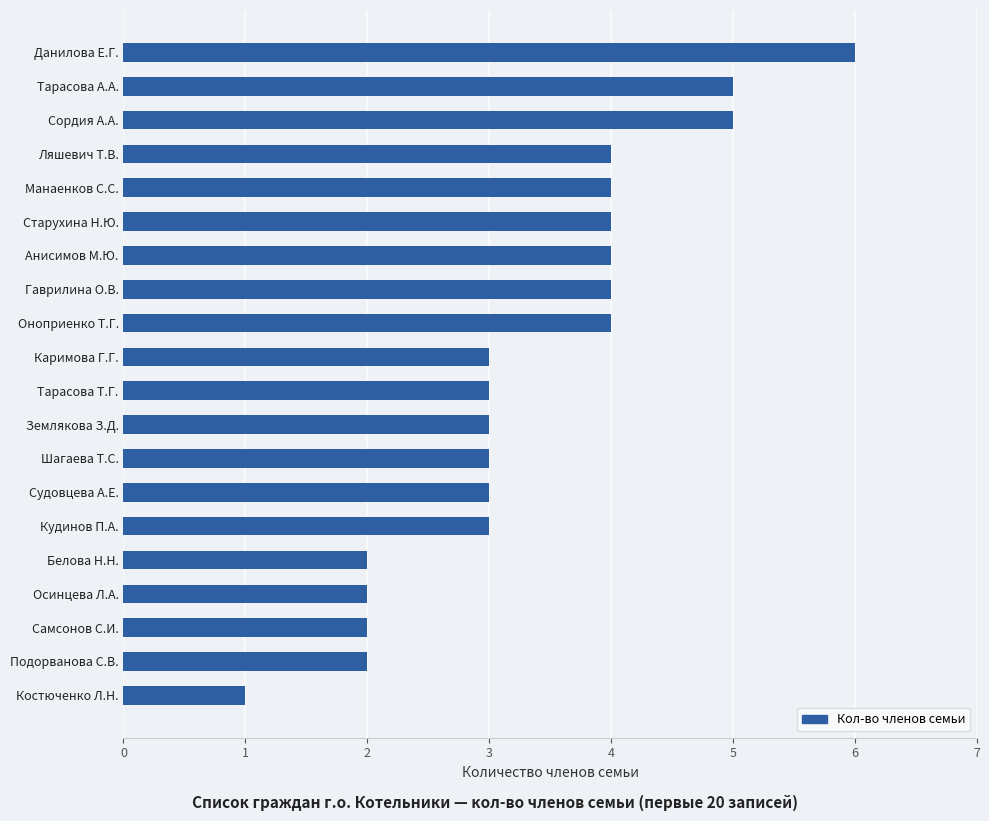

What is the approximate value at Манаенков С.С.?

4